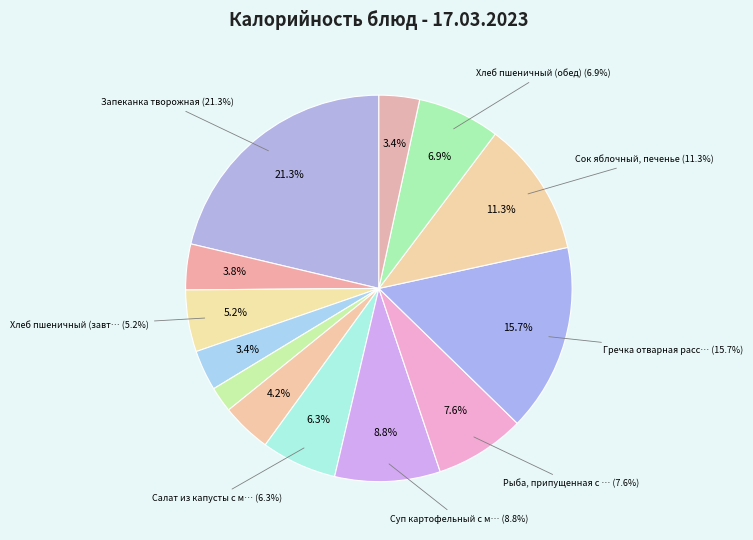

Does Хлеб пшеничный (обед) account for over 50% of the chart?

No